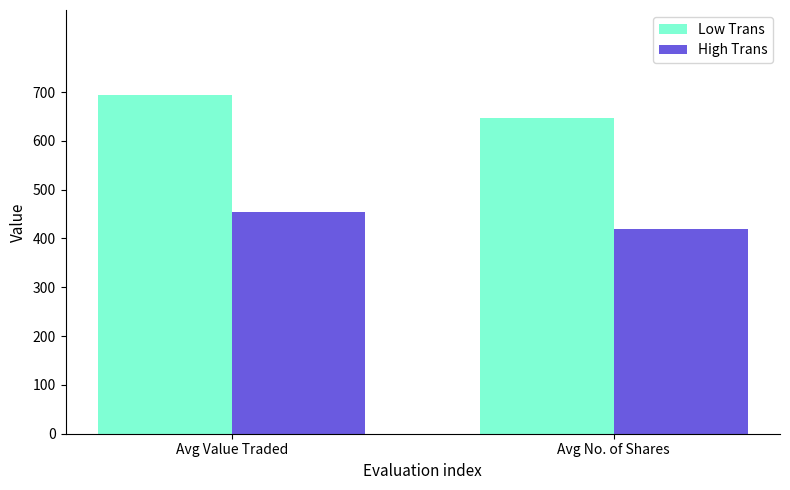

At Avg Value Traded, list the series in order from smallest to largest.

High Trans, Low Trans